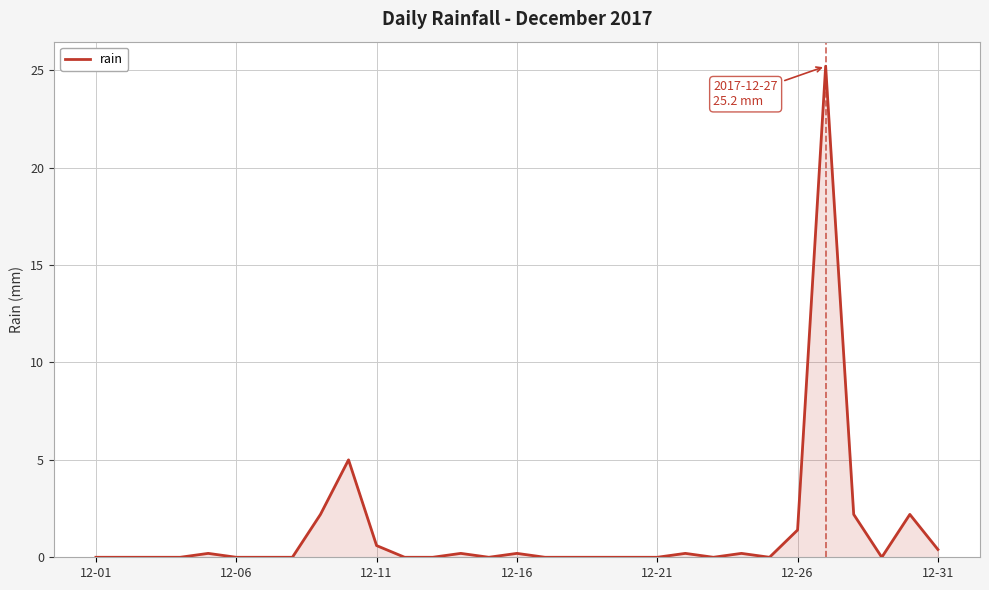

What is the difference between the second highest and second lowest values?

5.0